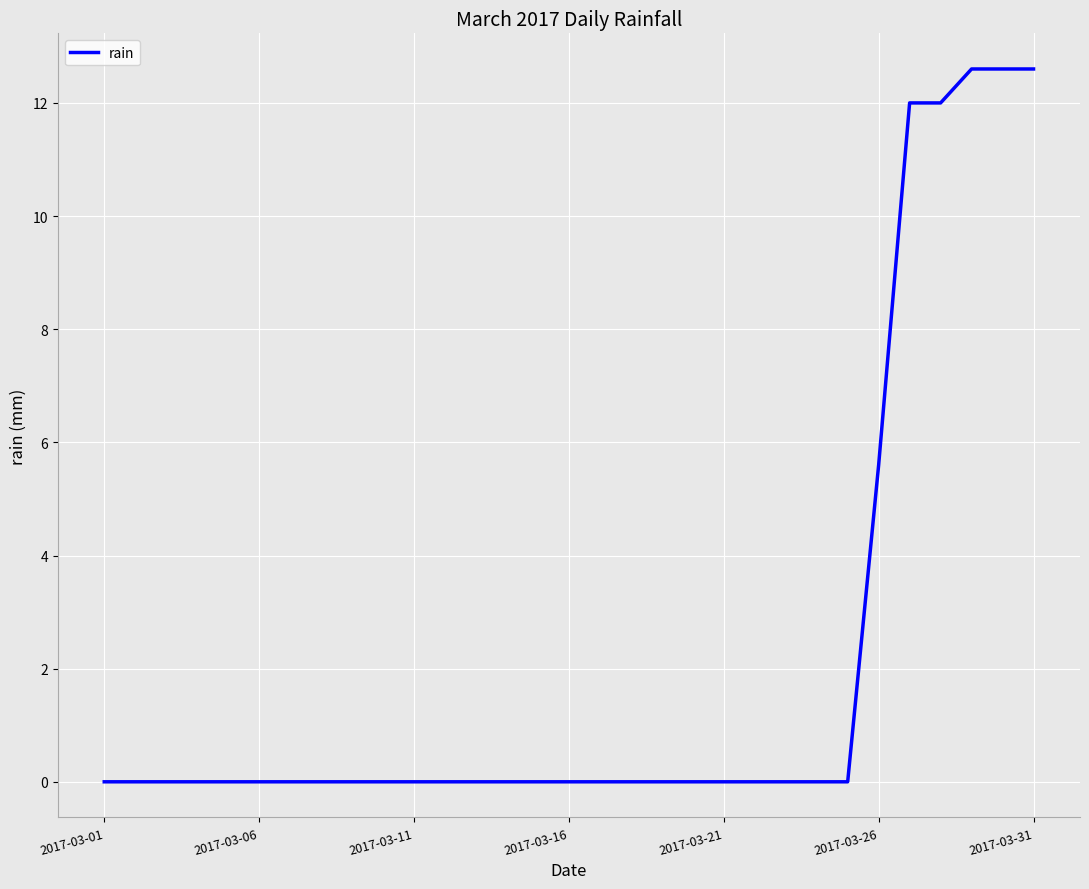

Does the chart have visible grid lines?

Yes